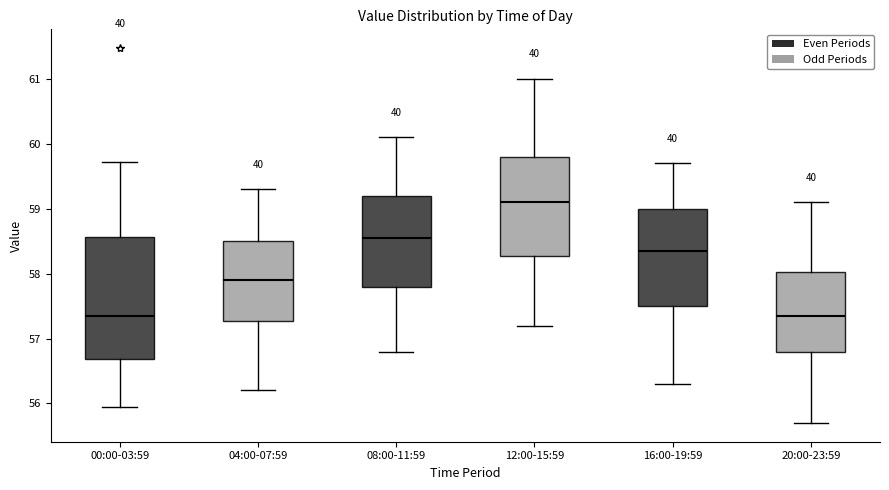

Reading left to right, read every box against the y-axis: the position of its median line, the range the box covers, and the ends of its whiskers. The values are not printed on the chart, so give them approximately, as read against the axis.

00:00-03:59: median 57.3, box 56.7 to 58.6, whiskers 55.9 to 59.7
04:00-07:59: median 57.9, box 57.3 to 58.5, whiskers 56.2 to 59.3
08:00-11:59: median 58.6, box 57.8 to 59.2, whiskers 56.8 to 60.1
12:00-15:59: median 59.1, box 58.3 to 59.8, whiskers 57.2 to 61.0
16:00-19:59: median 58.4, box 57.5 to 59.0, whiskers 56.3 to 59.7
20:00-23:59: median 57.4, box 56.8 to 58.0, whiskers 55.7 to 59.1